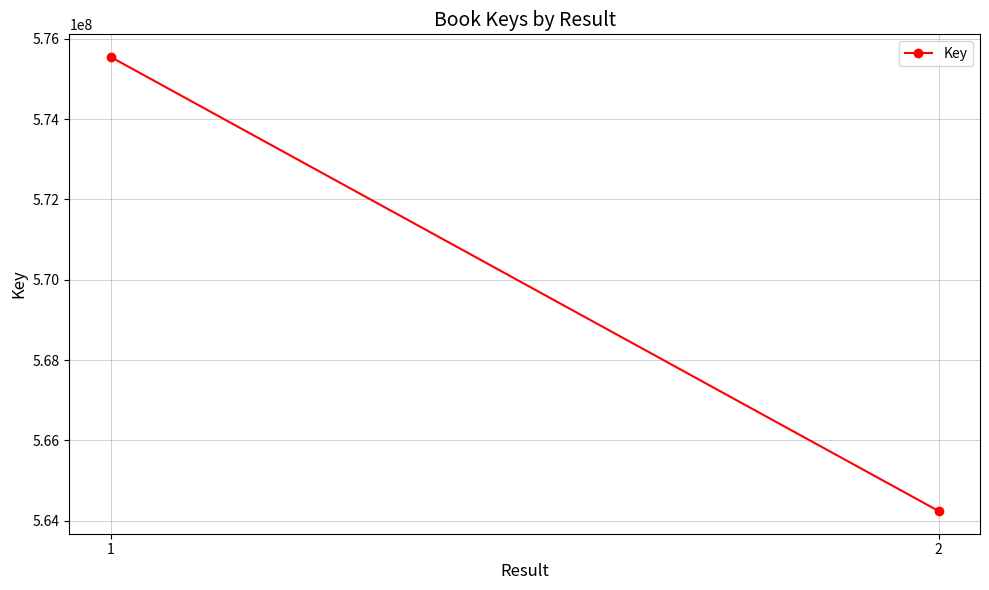

Reading right to left, what are all the values shown in this chart?

564240267	575548154